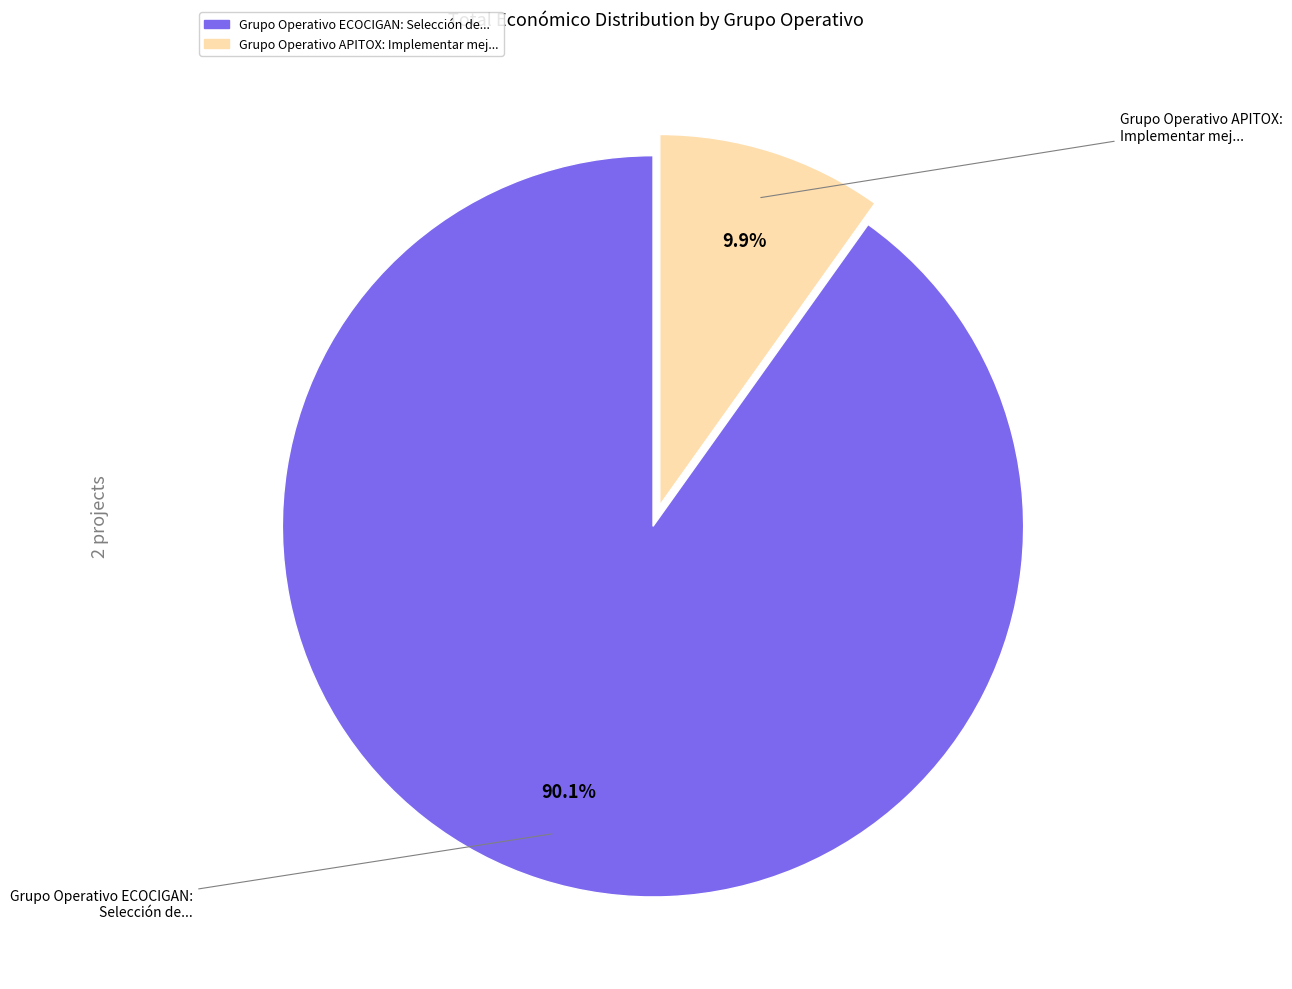

How many segments does this pie chart have?

2